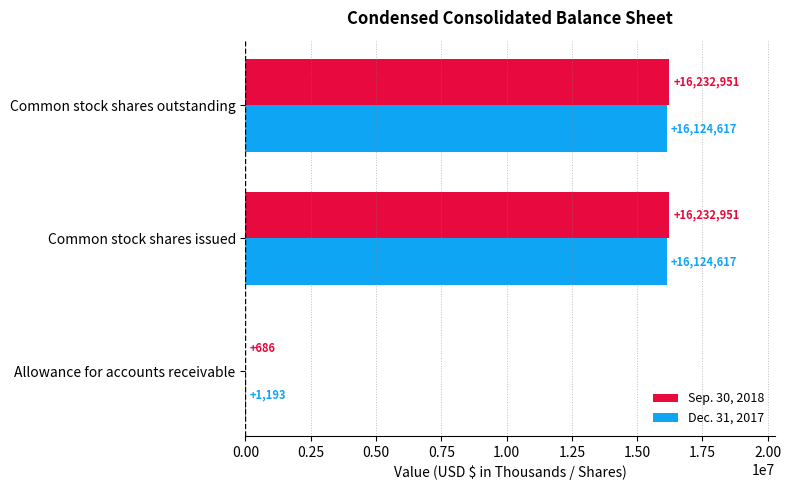

True or false: Dec. 31, 2017 has a value of 16124617 at Common stock shares issued.

True